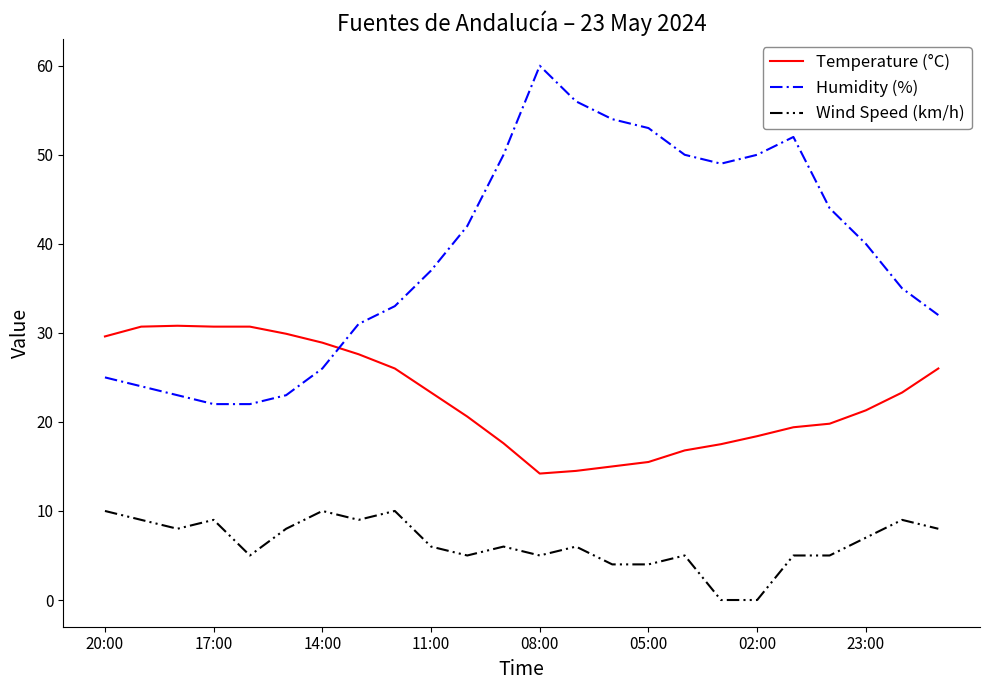

What is the difference between the maximum and minimum values in the Humidity (%) series?

38.0